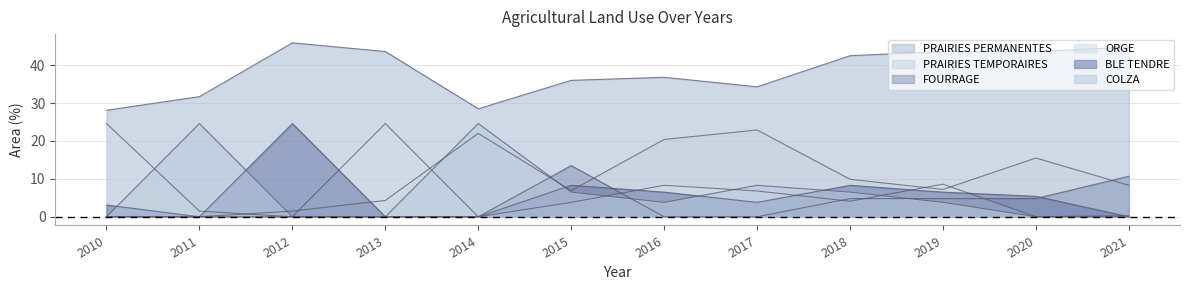

At how many categories does at least one series exceed 32?

9